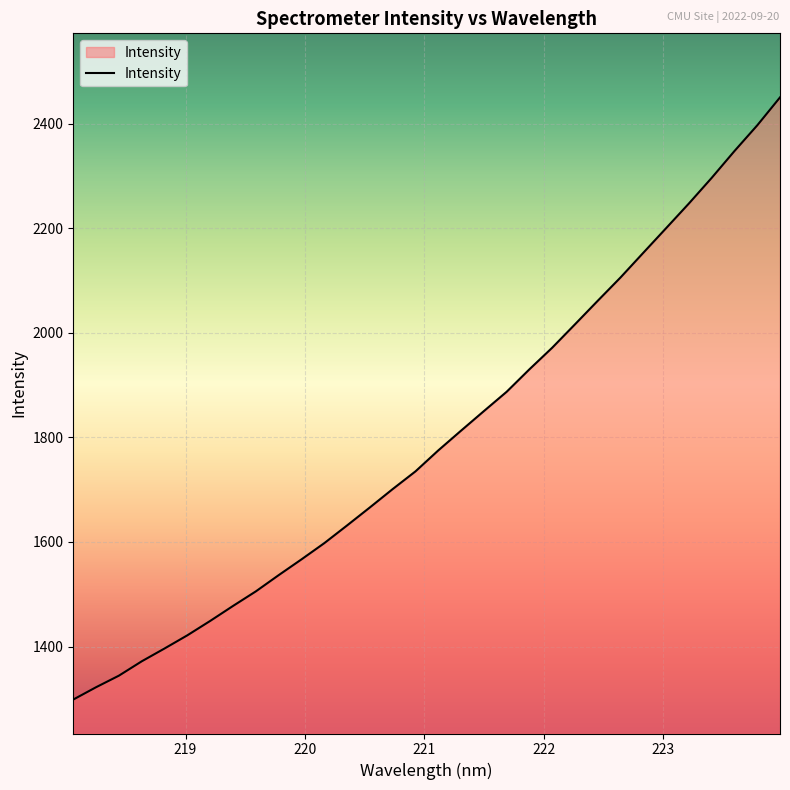

Does the chart have visible grid lines?

Yes